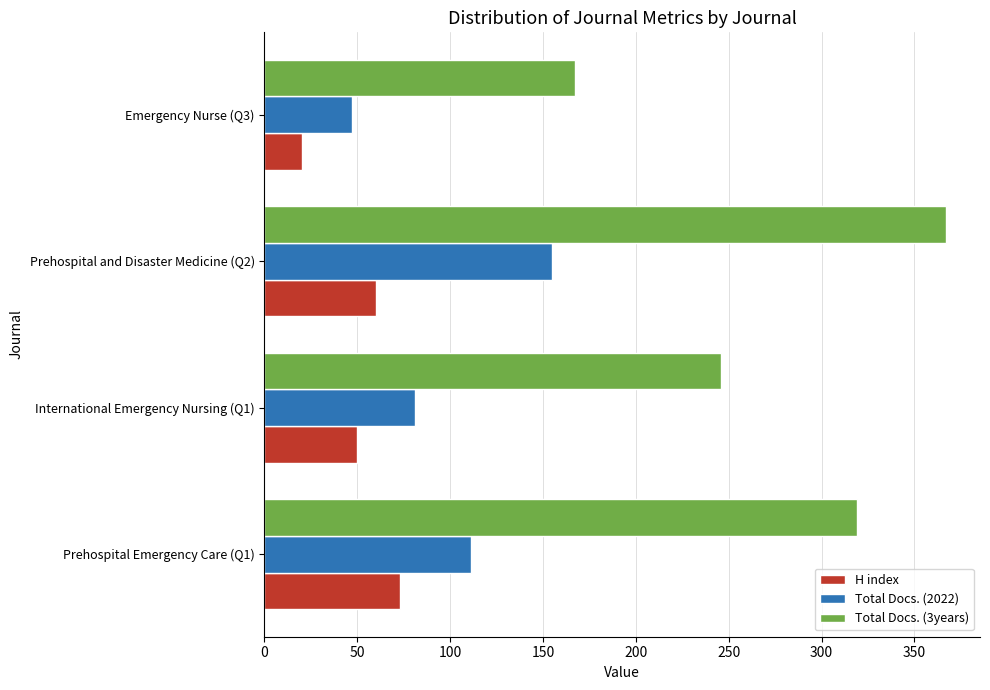

The value of H index at Prehospital and Disaster Medicine (Q2) is 39. True or false?

False